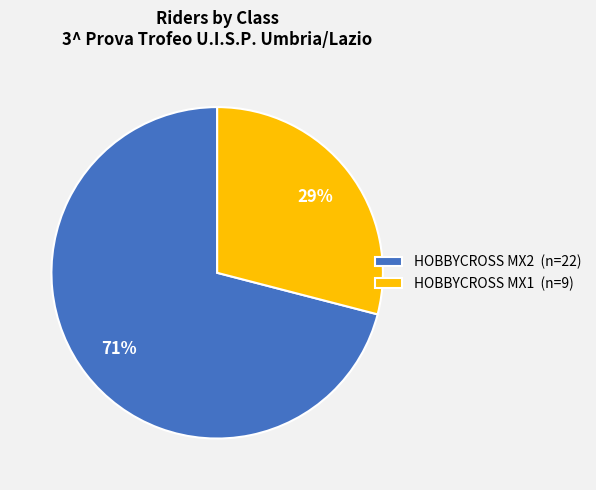

Which category has the smallest portion of the pie?

HOBBYCROSS MX1